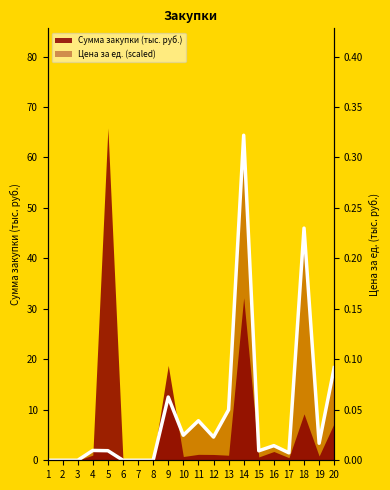

What is the ratio of the value at 9 to the value at 16?

4.3